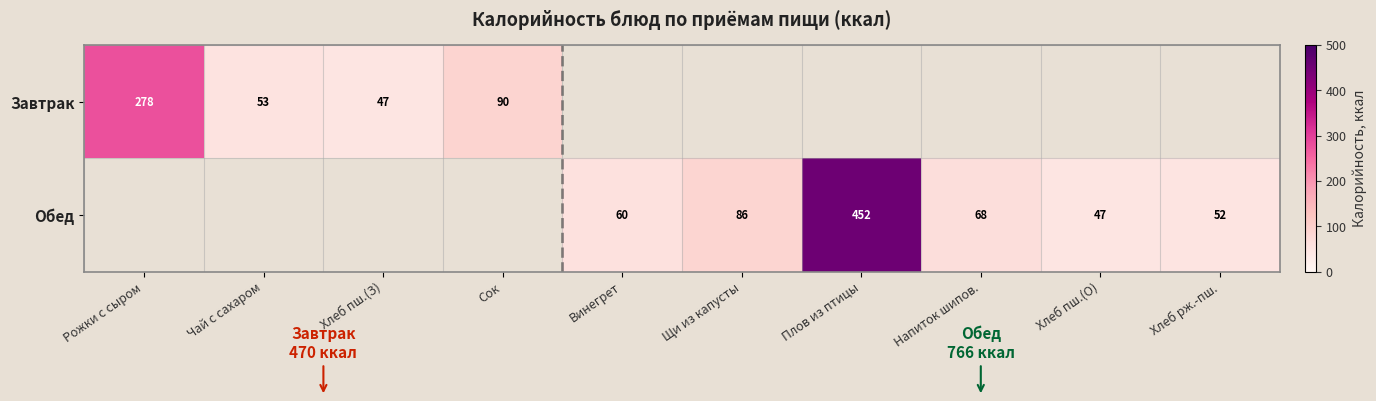

The Завтрак series shows 47 at Хлеб пш.(З). True or false?

True